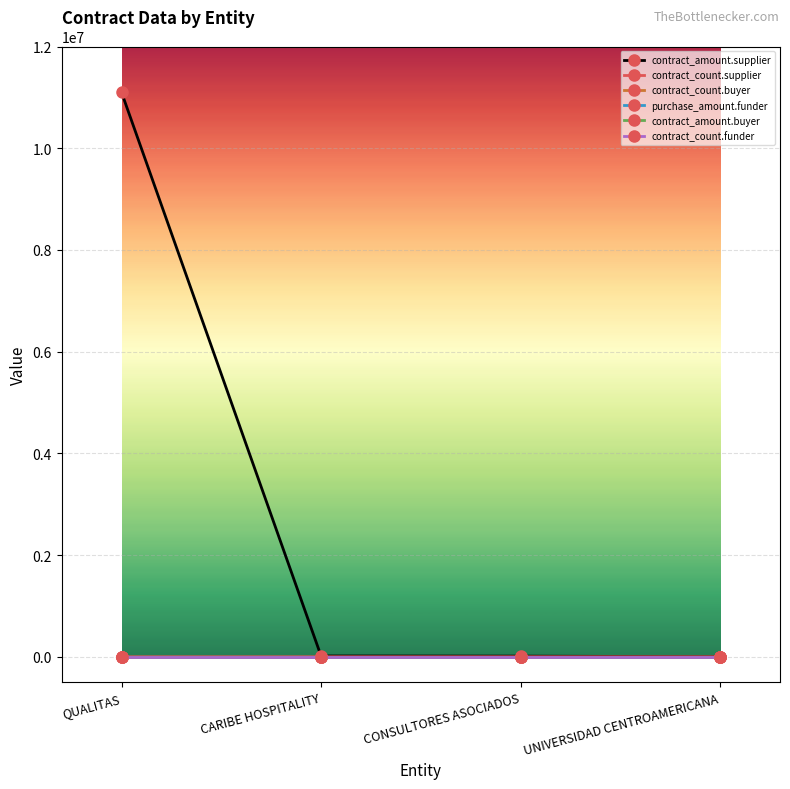

Is this an area chart (filled region under the line)?

No